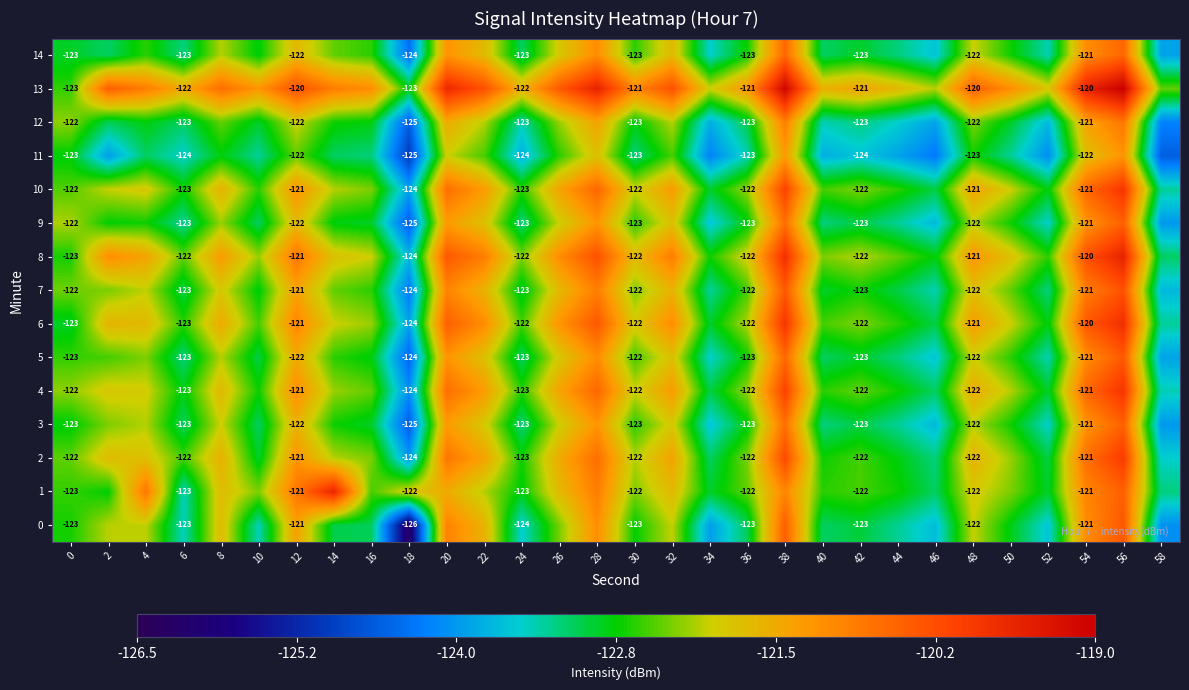

At which category is the sum across all series the highest?

56